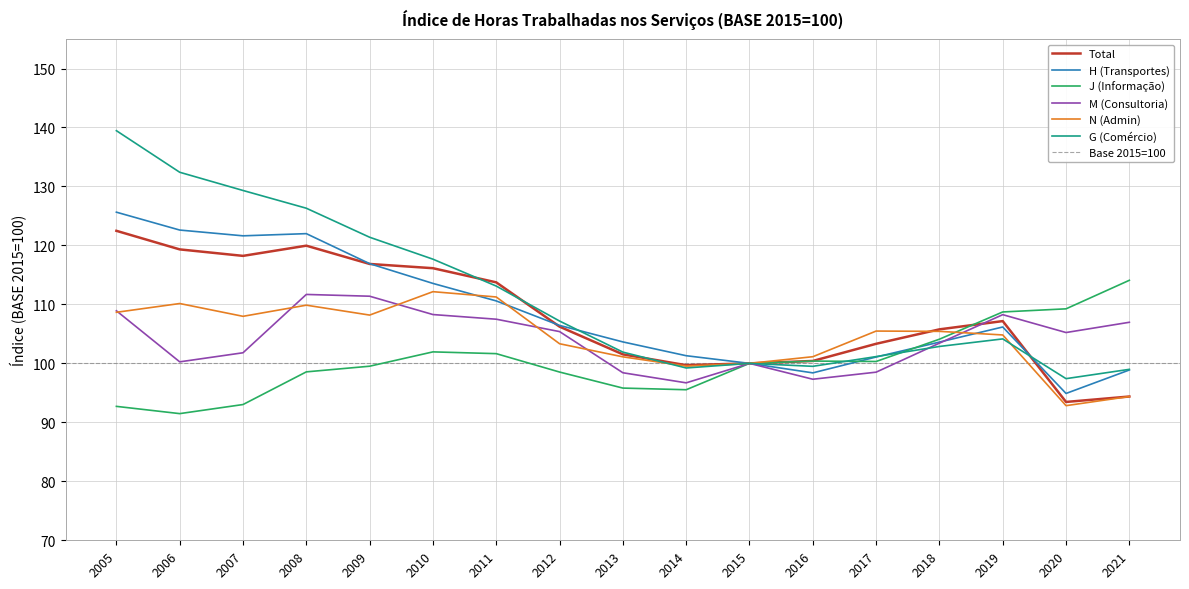

Reading left to right, what are all the values shown in this chart?

Total: 122.5	119.3	118.2	120.0	116.9	116.1	113.7	106.2	101.5	99.7	100.0	100.4	103.3	105.8	107.2	93.5	94.4
H (Transportes): 125.6	122.6	121.6	122.0	116.9	113.6	110.6	106.4	103.6	101.3	100.0	98.4	101.1	103.6	106.2	94.9	98.9
J (Informação): 92.7	91.5	93.0	98.6	99.5	102.0	101.7	98.5	95.8	95.5	100.0	100.4	100.3	104.1	108.7	109.2	114.1
M (Consultoria): 108.9	100.3	101.8	111.7	111.4	108.3	107.5	105.4	98.4	96.7	100.0	97.3	98.5	103.4	108.3	105.2	107.0
N (Admin): 108.7	110.2	108.0	109.9	108.2	112.2	111.3	103.3	101.1	99.5	100.0	101.1	105.5	105.4	104.8	92.8	94.4
G (Comércio): 139.5	132.4	129.3	126.3	121.4	117.7	113.1	107.2	101.9	99.2	100.0	99.5	101.2	102.9	104.2	97.4	99.0